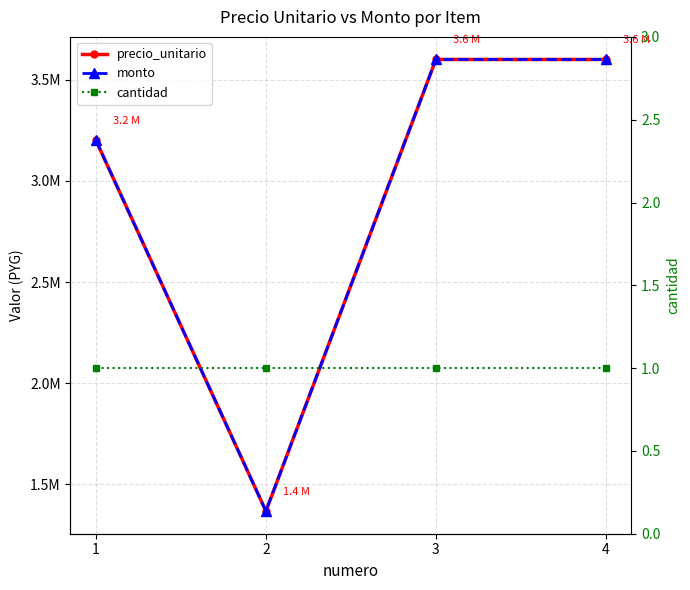

True or false: cantidad and monto cross at least once.

False